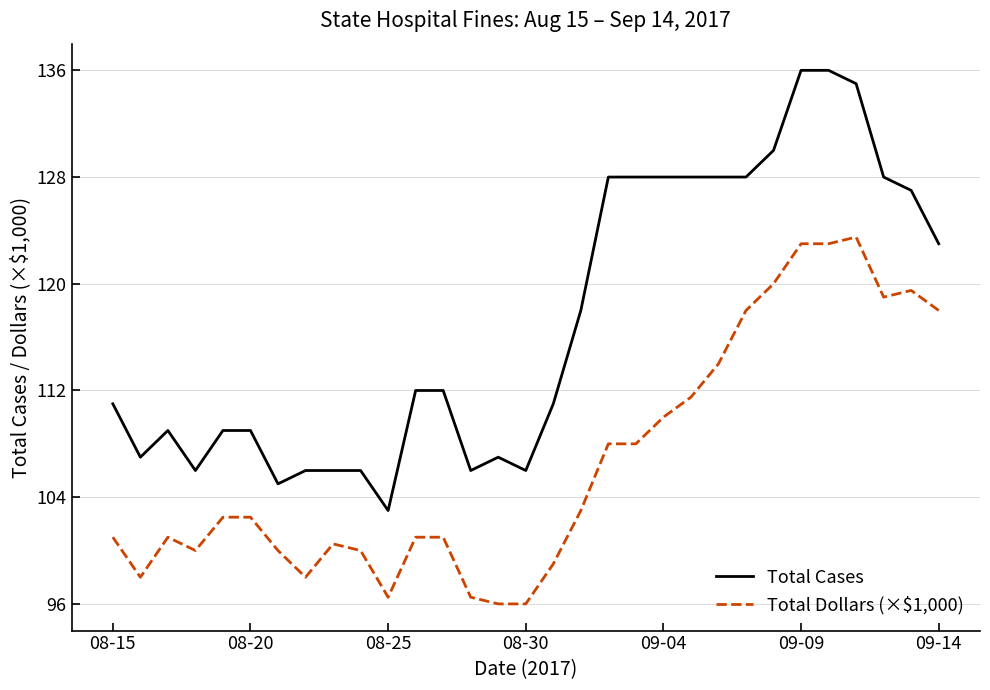

How many series are shown in this chart?

2